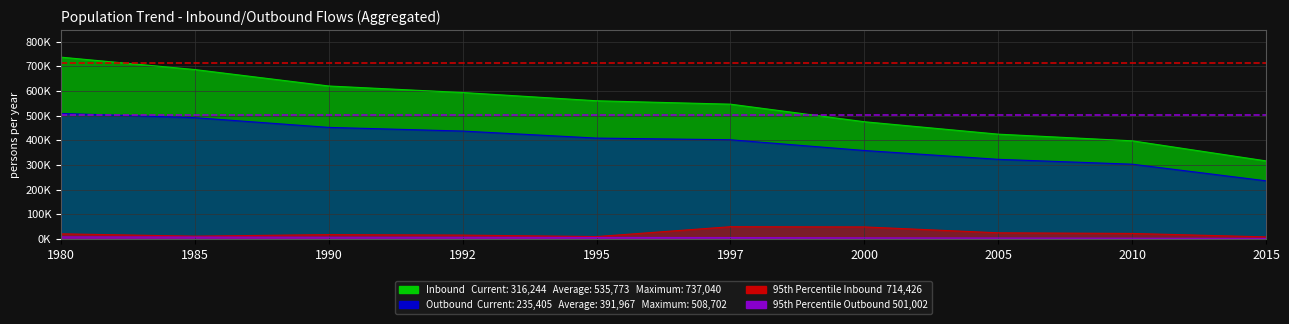

At which label is Outbound (total) closest to 372053?

2000